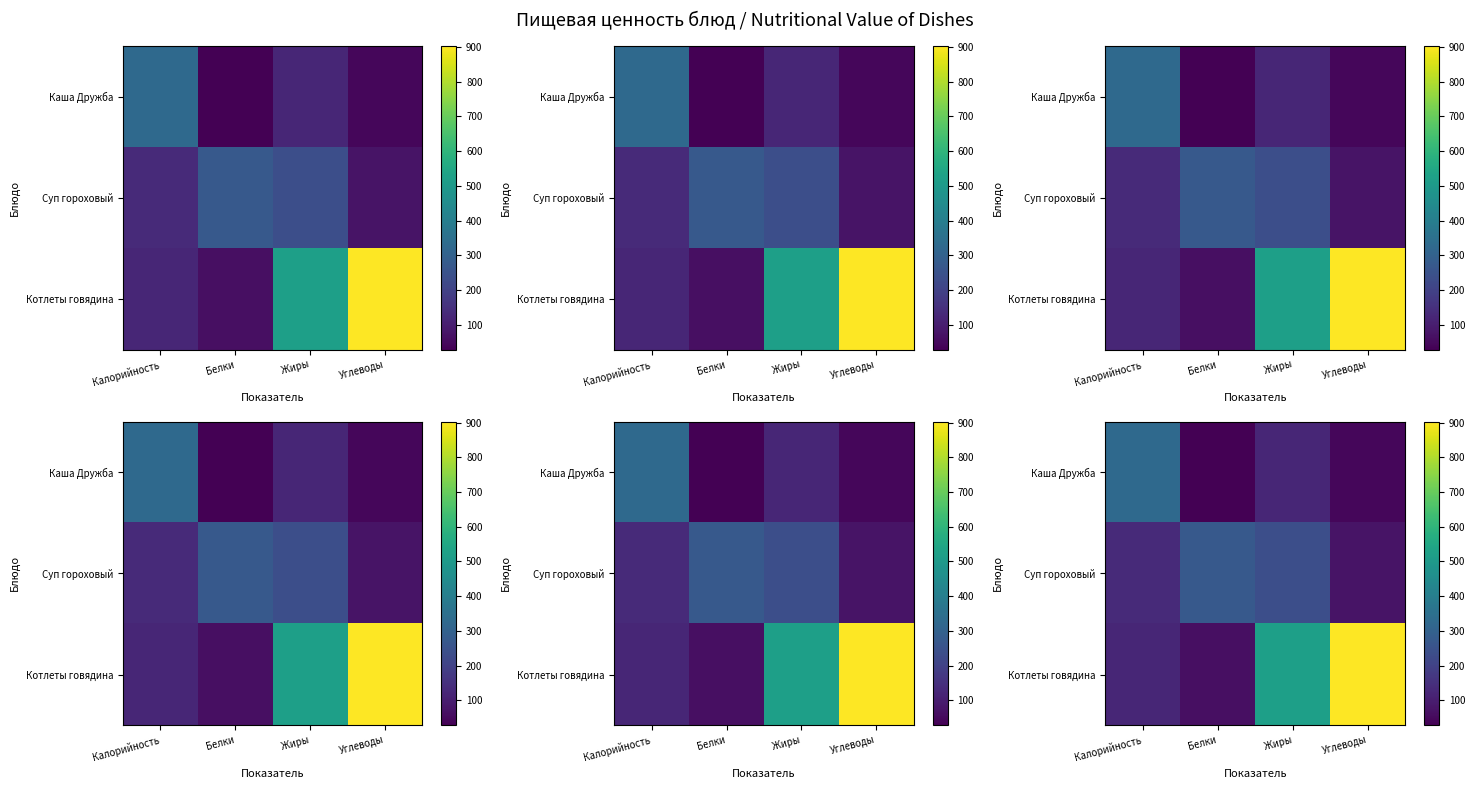

Read the Котлеты говядина value at Жиры.

521.1